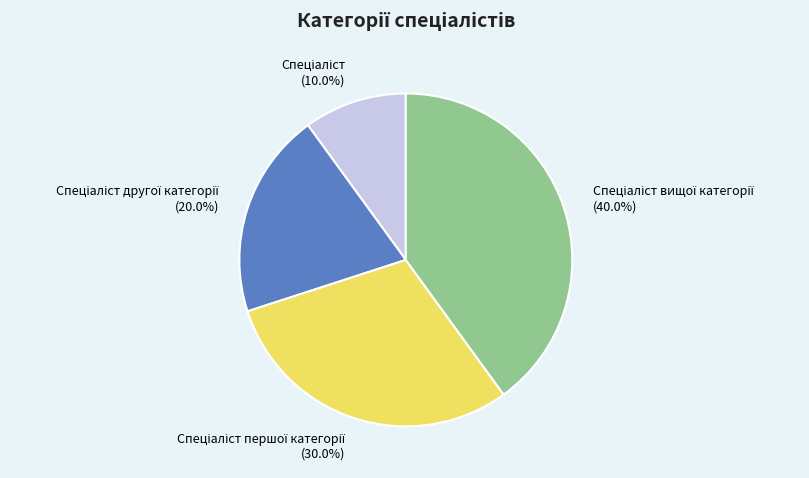

Does any single category account for the majority?

No